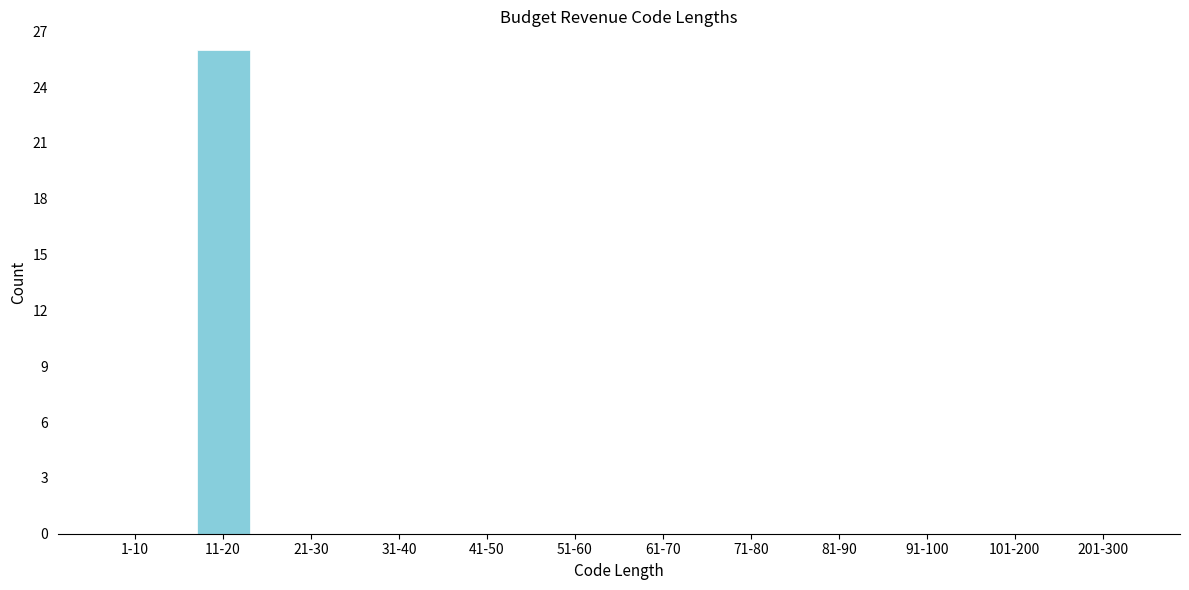

Reading right to left, list all the values displayed in this chart.

201-300=0	101-200=0	91-100=0	81-90=0	71-80=0	61-70=0	51-60=0	41-50=0	31-40=0	21-30=0	11-20=26	1-10=0